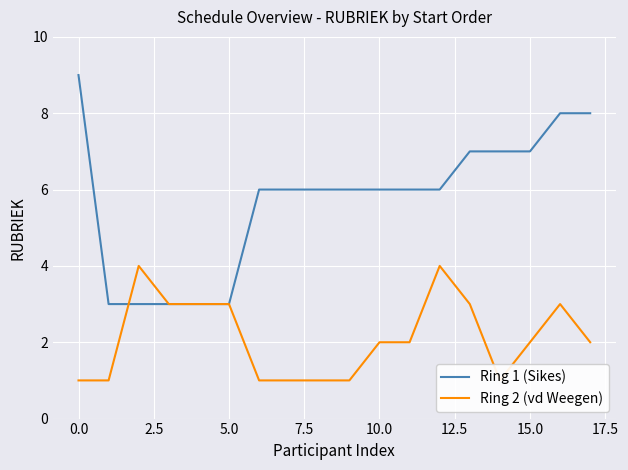

What is the highest value of the Ring 1 (Sikes) series?

9